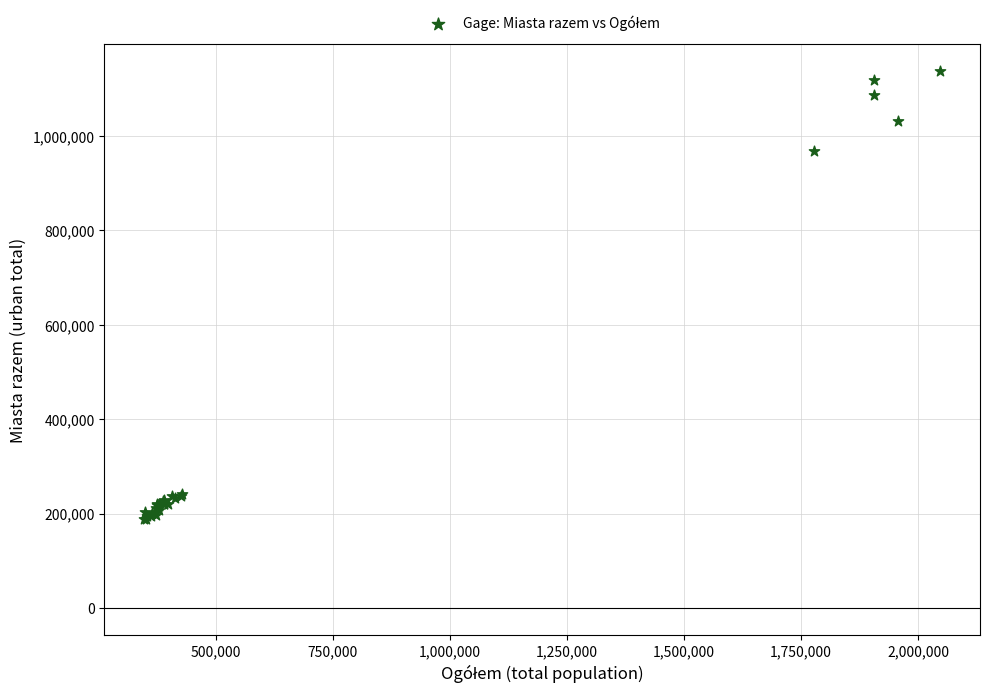

What Y value in the scatter plot is closest to 663425?

967108